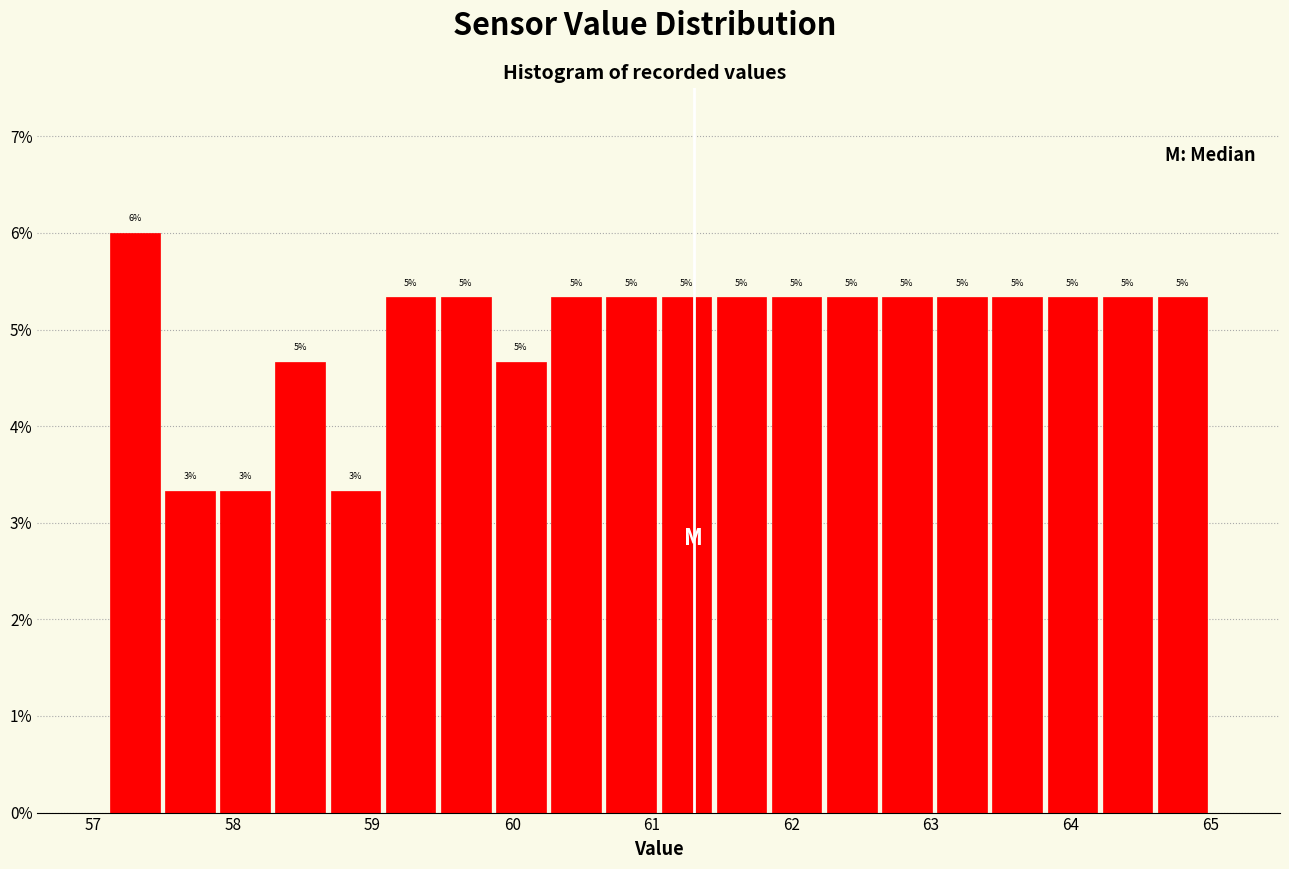

Read against the x-axis, roughly where is the centre of the tallest bar?

57.3